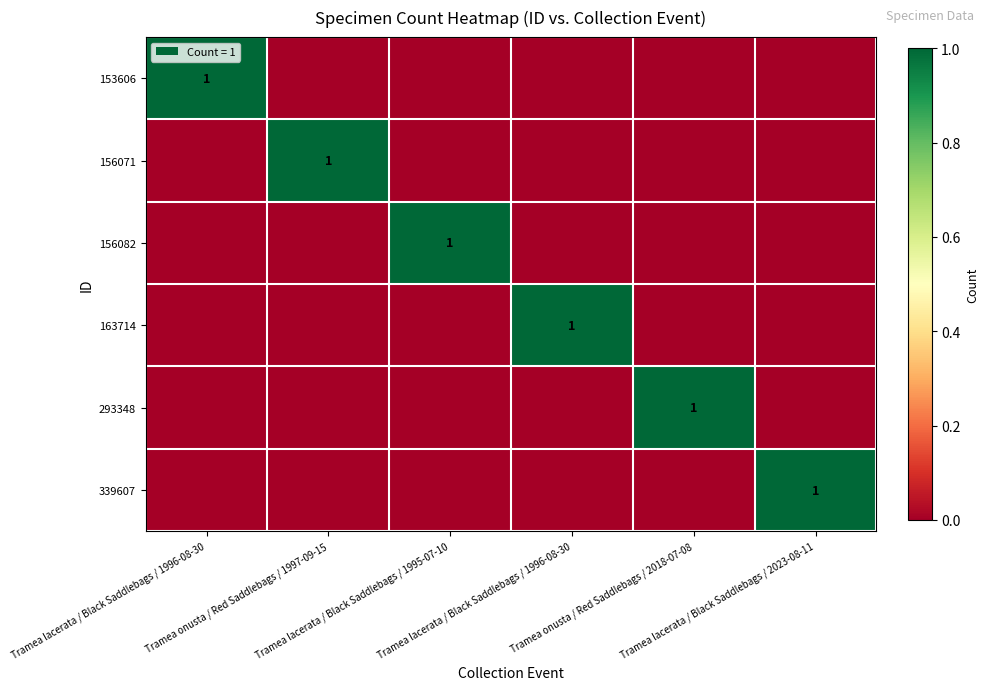

Rank the series by their maximum value, from highest to lowest.

153606, 156071, 156082, 163714, 293348, 339607